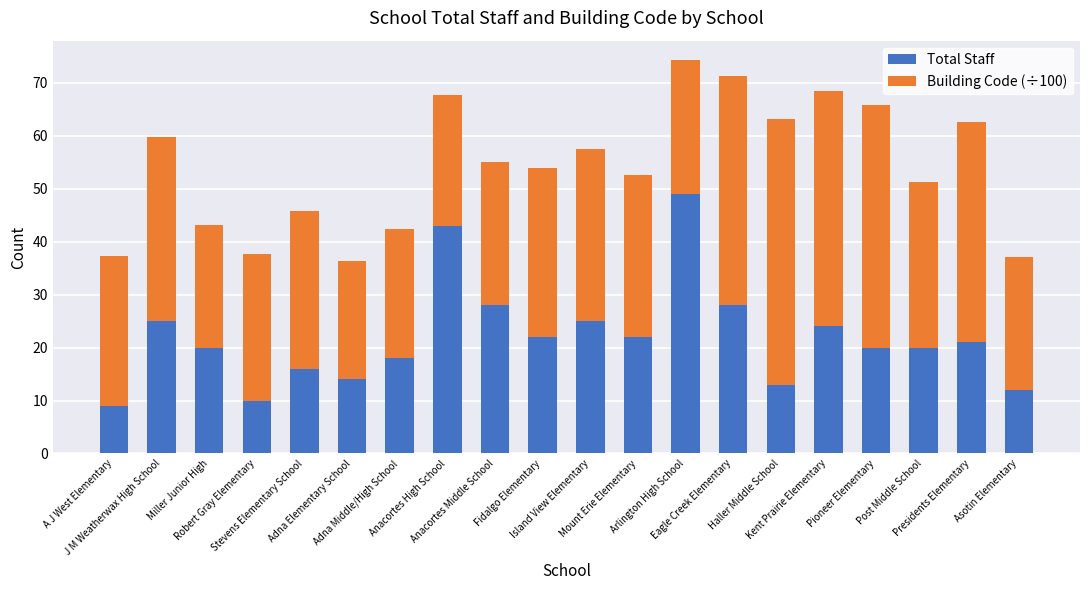

What is the sum of all Total Staff values?

439.0